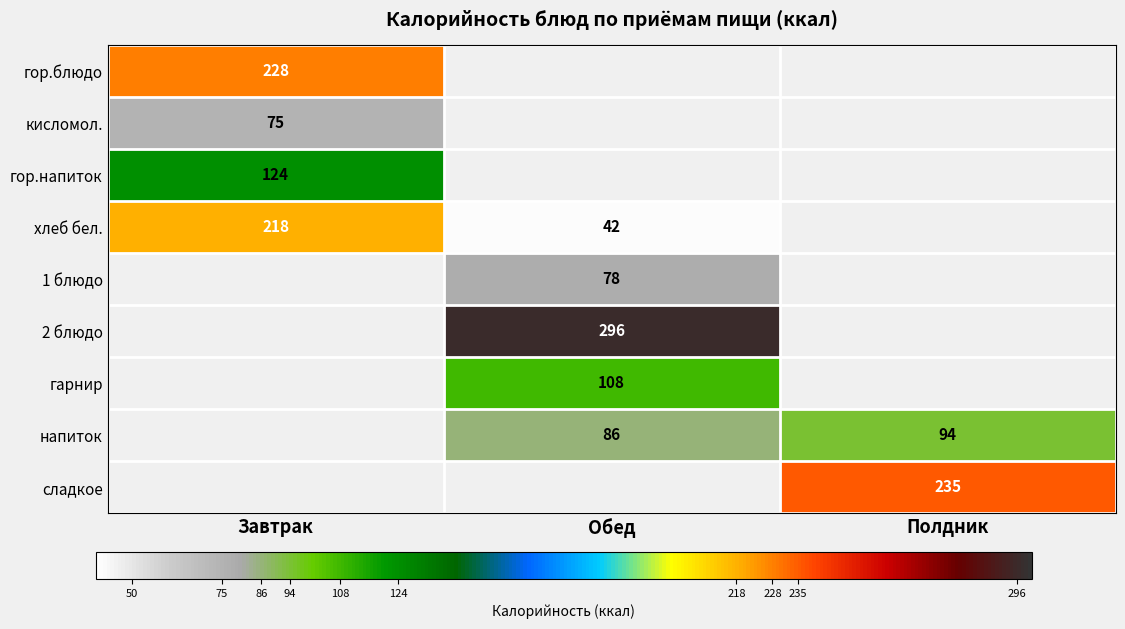

Which label corresponds to the smallest value in the chart?

Обед